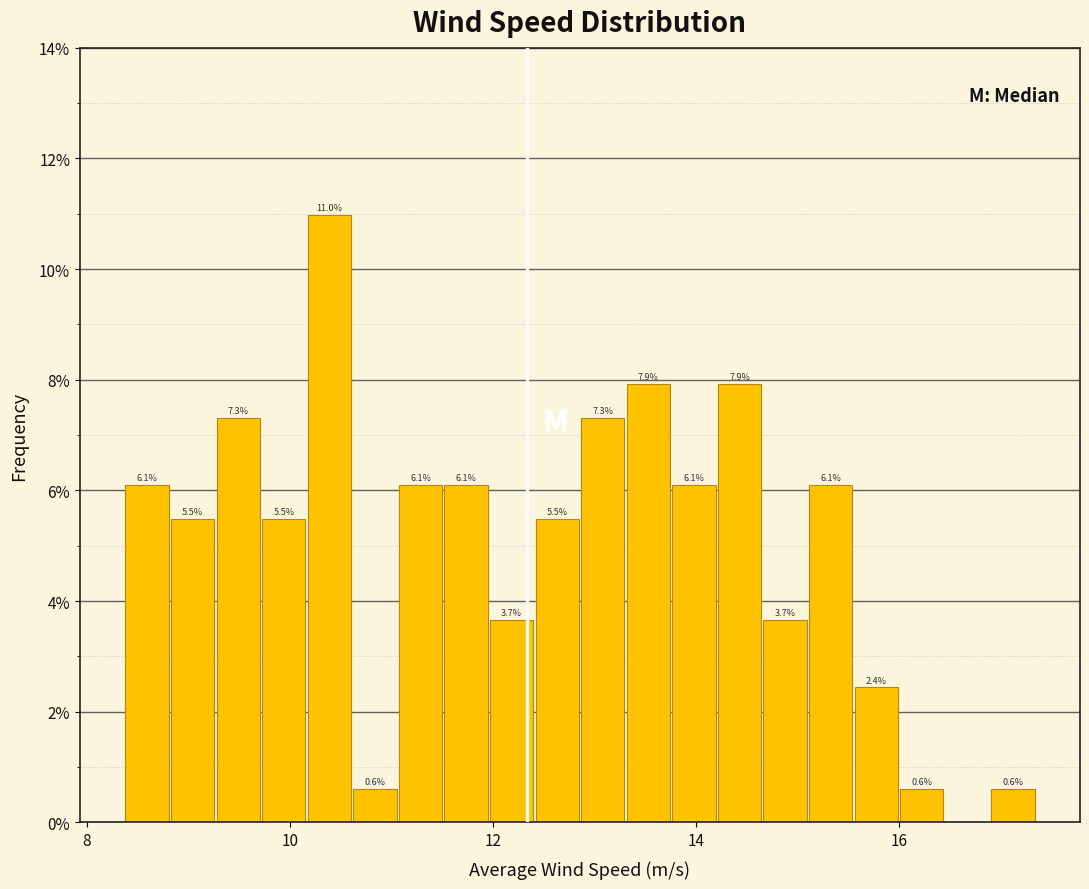

Around what value on the x-axis is the tallest bar? Give the approximate position of its centre, as read against the axis.

10.4